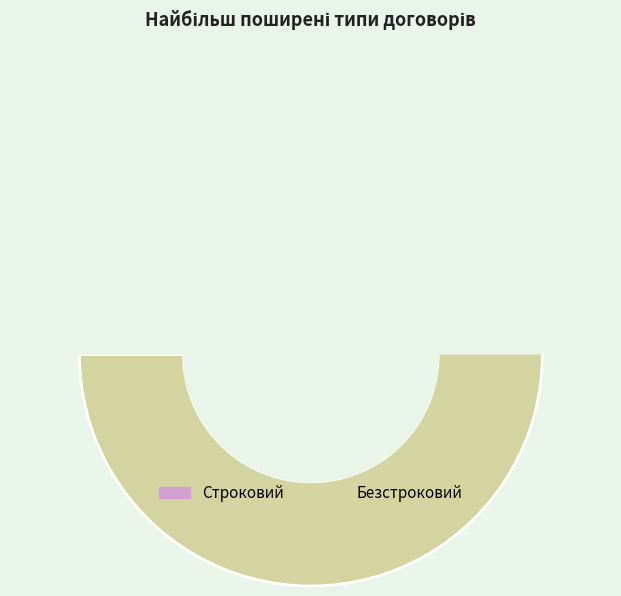

To the nearest percent, what is the difference between the Строковий and Безстроковий slice percentages?

33%